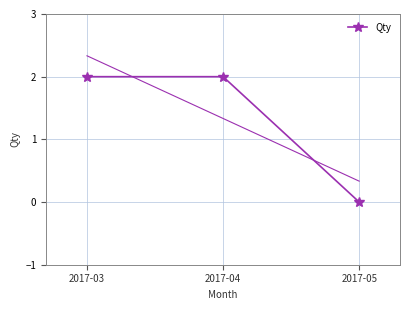

Approximately how many times larger is the value at 2017-04 compared to 2017-03?

1.0